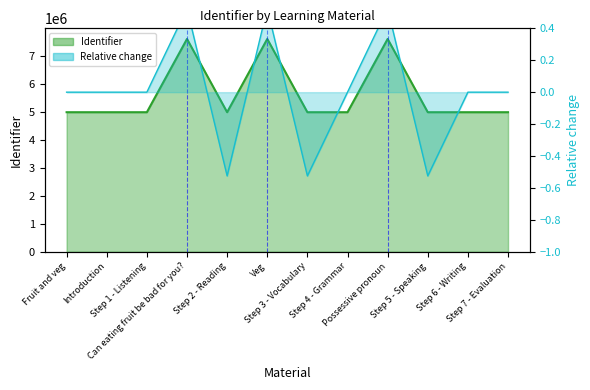

Rank the categories by value from highest to lowest.

Possessive pronoun, Veg, Can eating fruit be bad for you?, Step 7 - Evaluation, Step 6 - Writing, Step 5 - Speaking, Step 4 - Grammar, Step 3 - Vocabulary, Step 2 - Reading, Step 1 - Listening, Introduction, Fruit and veg